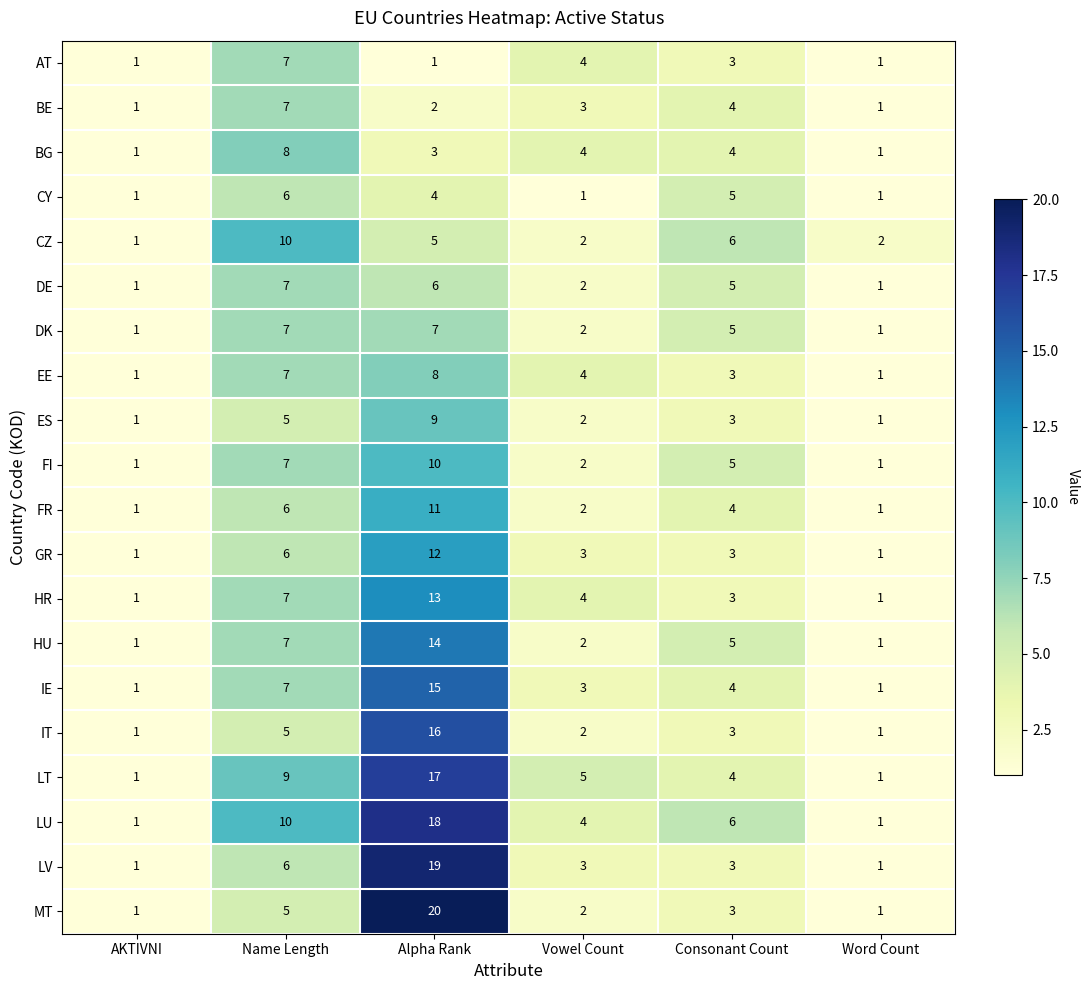

How many data points in DE are less than 5?

3